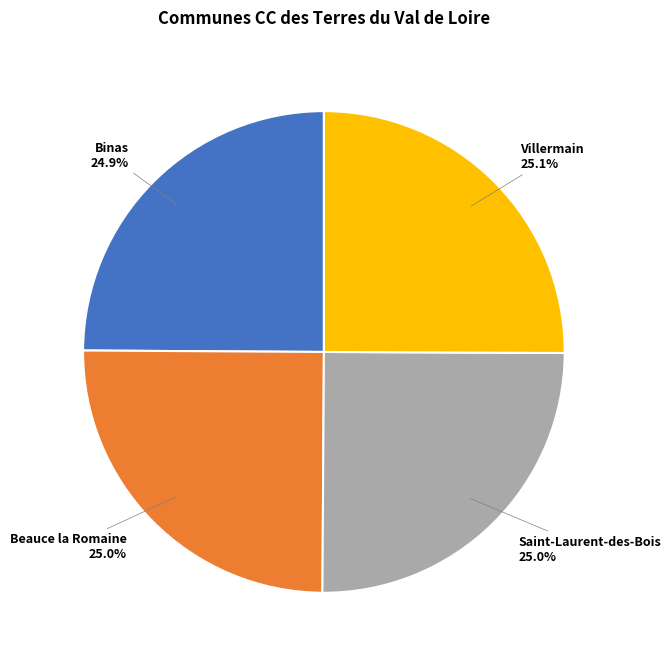

Is there a majority slice in this chart?

No